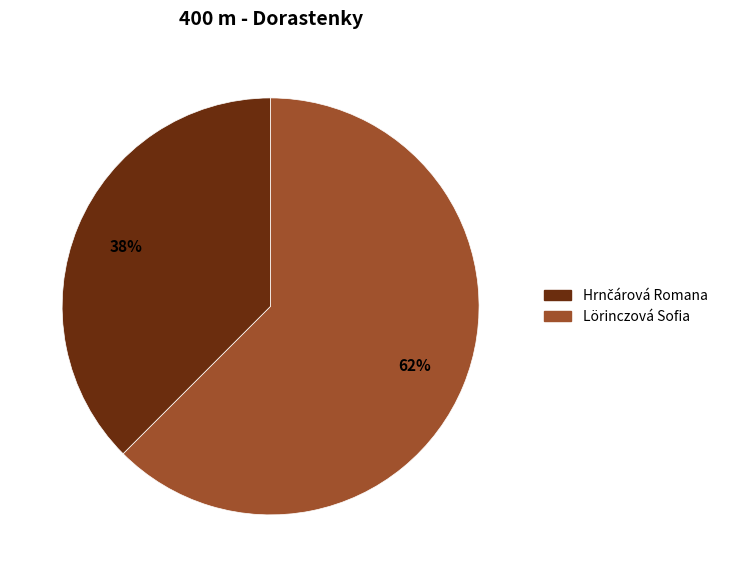

Which category has the biggest portion of the pie?

Lörinczová Sofia